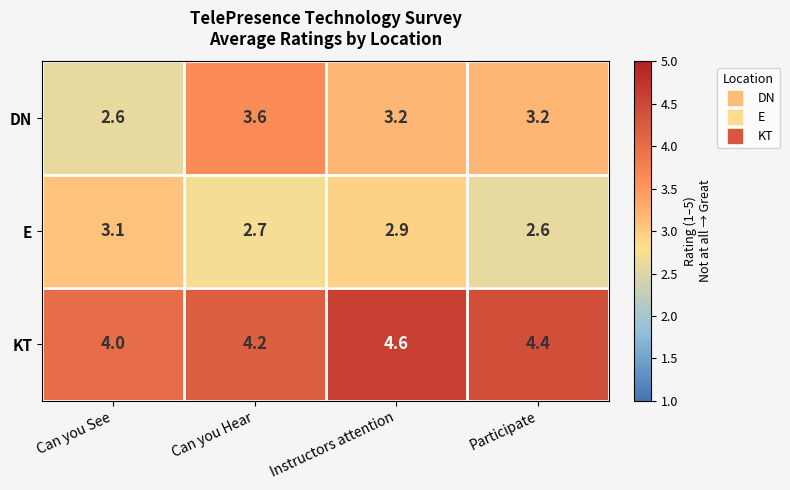

At which category does the chart reach its peak across all series?

Instructors attention